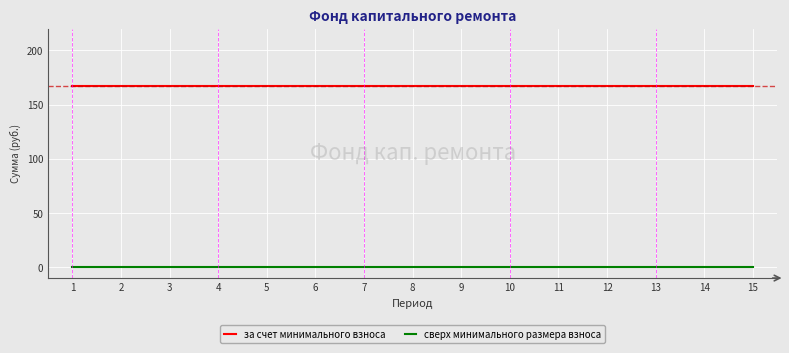

Which series has the largest total across all categories?

за счет минимального взноса